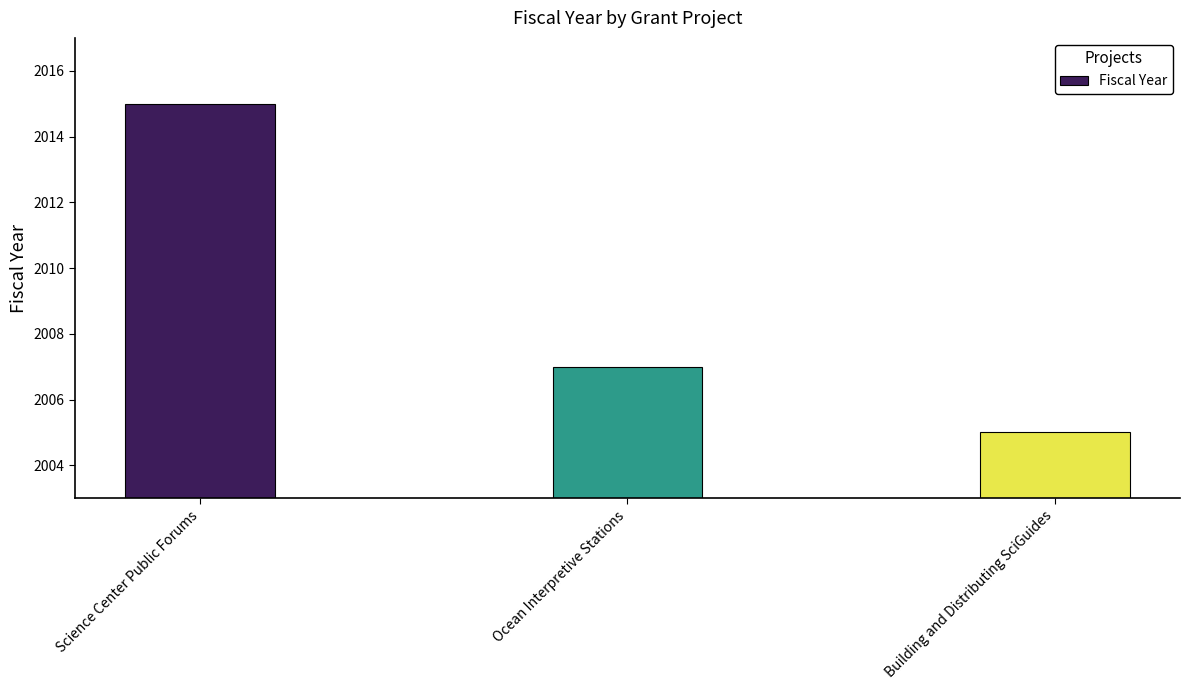

What is the change in value from Ocean Interpretive Stations to Building and Distributing SciGuides?

-2